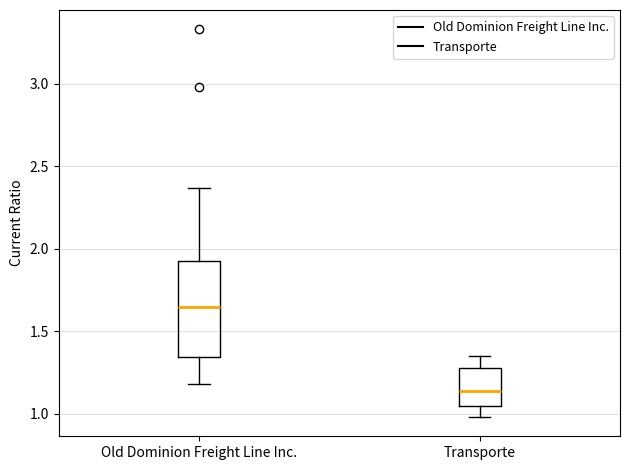

Where does the median line of the box for Old Dominion Freight Line Inc. sit on the y-axis? The values are not printed on the chart, so give them approximately, as read against the axis.

1.65